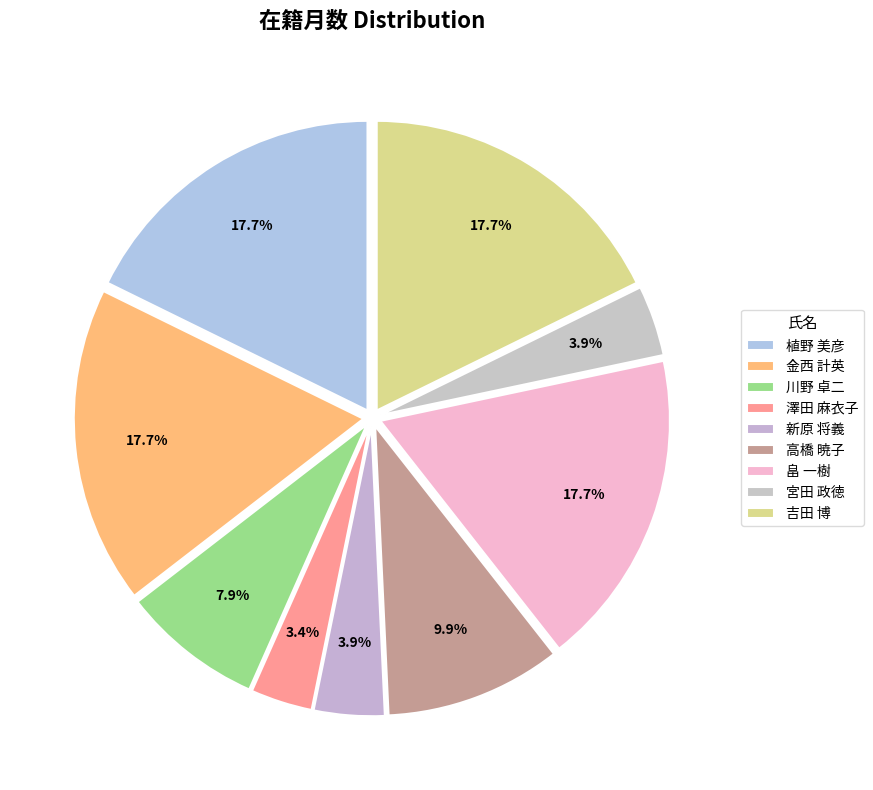

Between 高橋 暁子 and 金西 計英, which is larger?

金西 計英